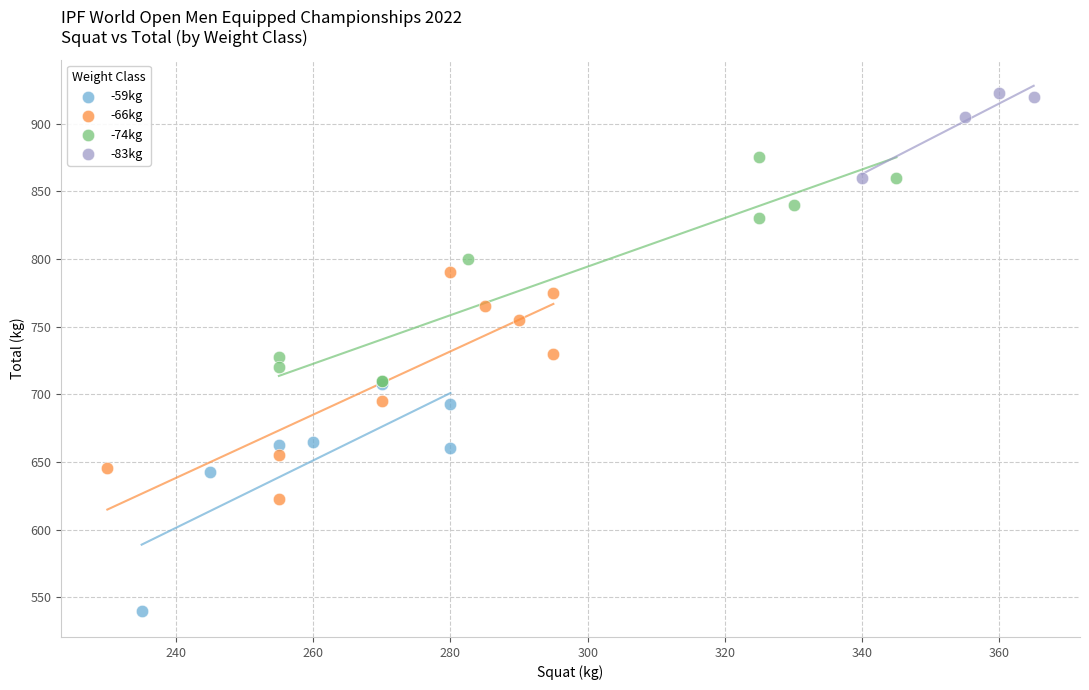

Which series contains the highest Y value?

-83kg